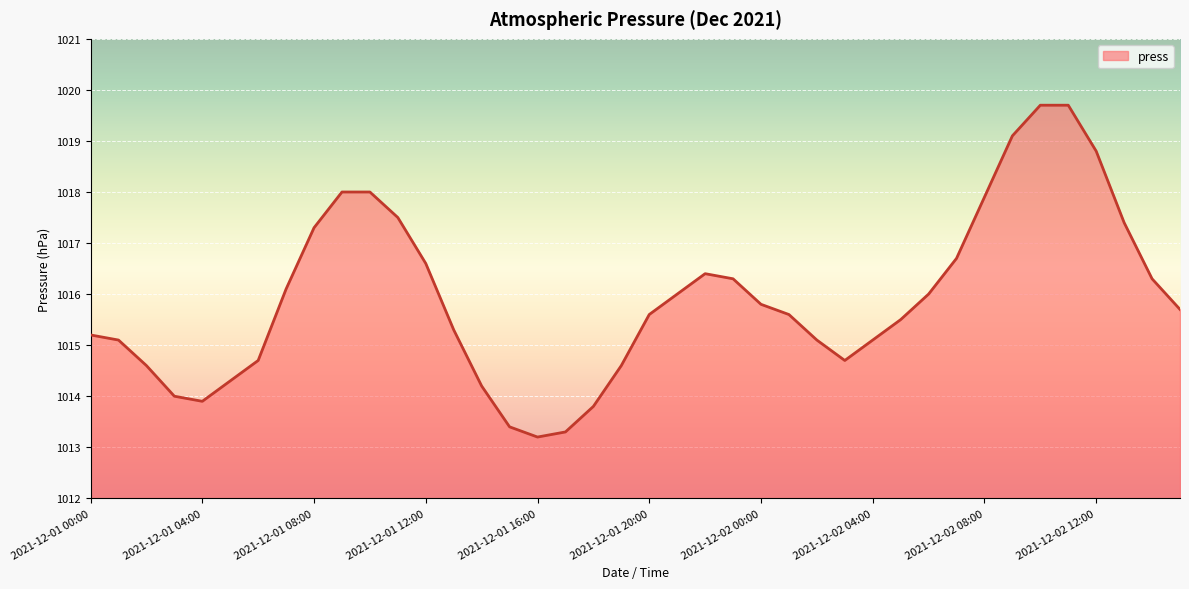

What is the greatest value displayed?

1019.7